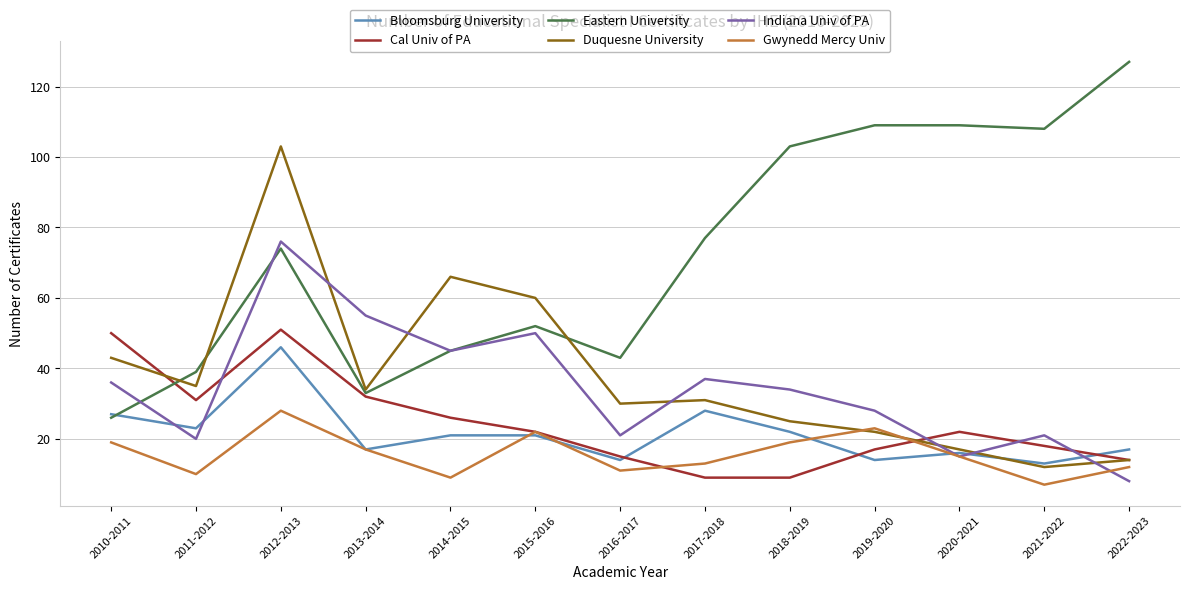

Where is the first local minimum for Duquesne University?

2011-2012